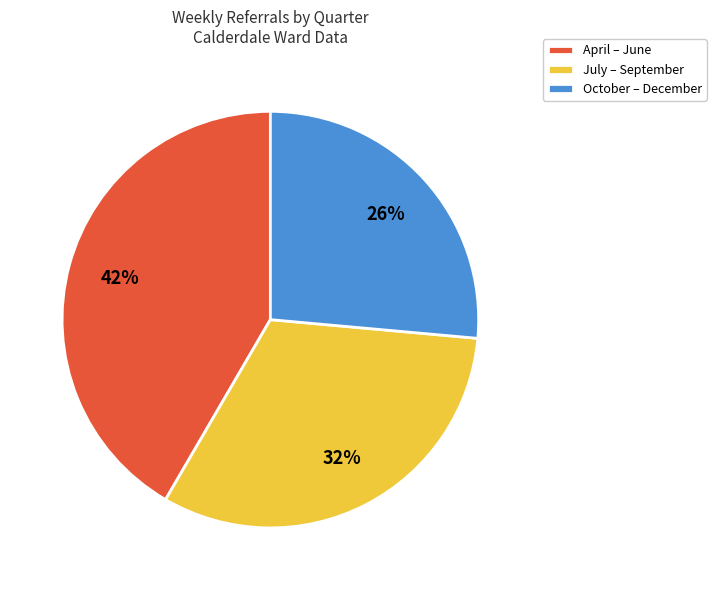

To the nearest percent, what is the average slice percentage?

33%